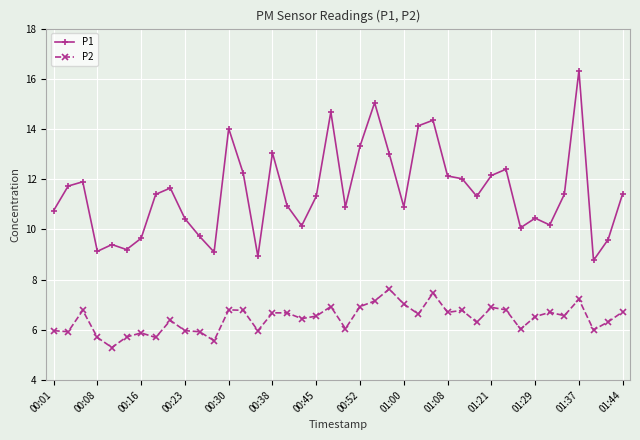

True or false: P2 has more than 2 interior local peaks.

True